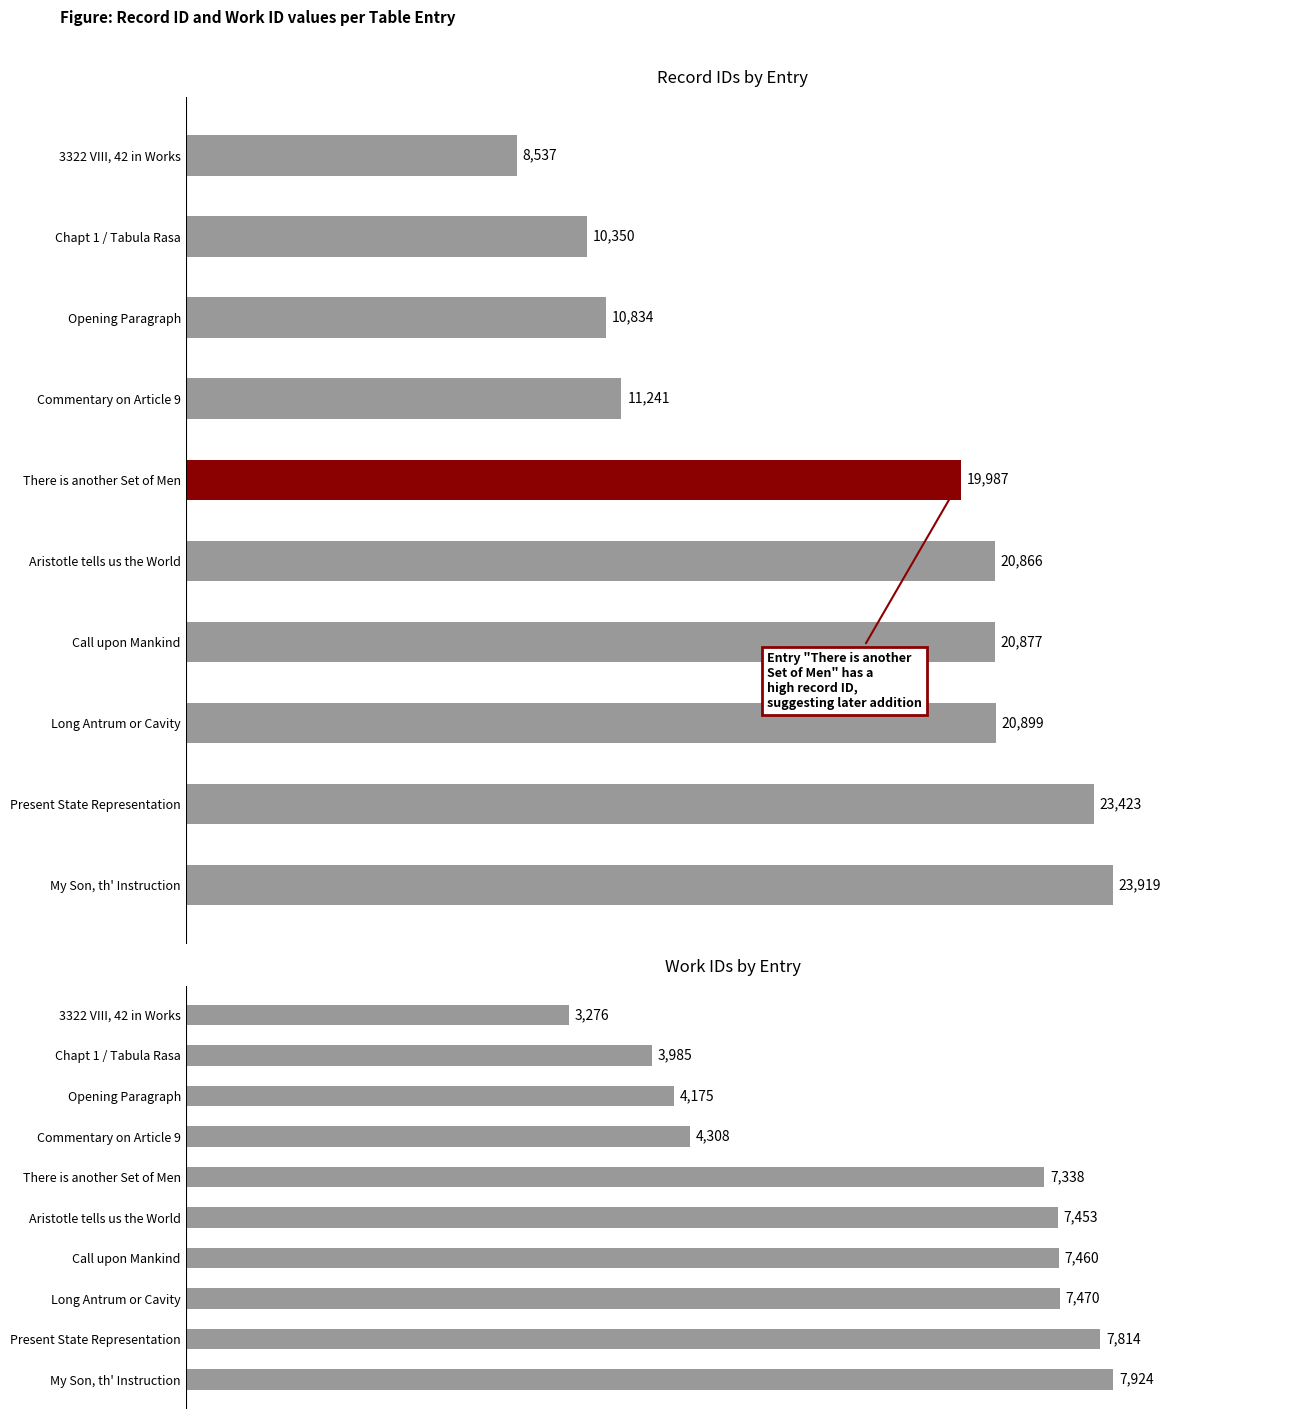

Reading left to right, what are all the values shown in this chart?

id: 8537	10350	10834	11241	19987	20866	20877	20899	23423	23919
work_id: 3276	3985	4175	4308	7338	7453	7460	7470	7814	7924